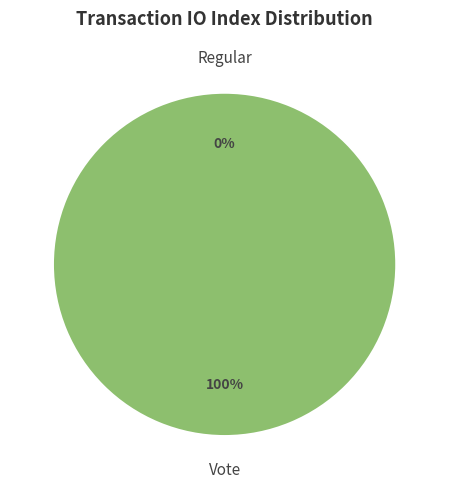

To the nearest percent, what is the difference between the largest and smallest slice percentages?

100%